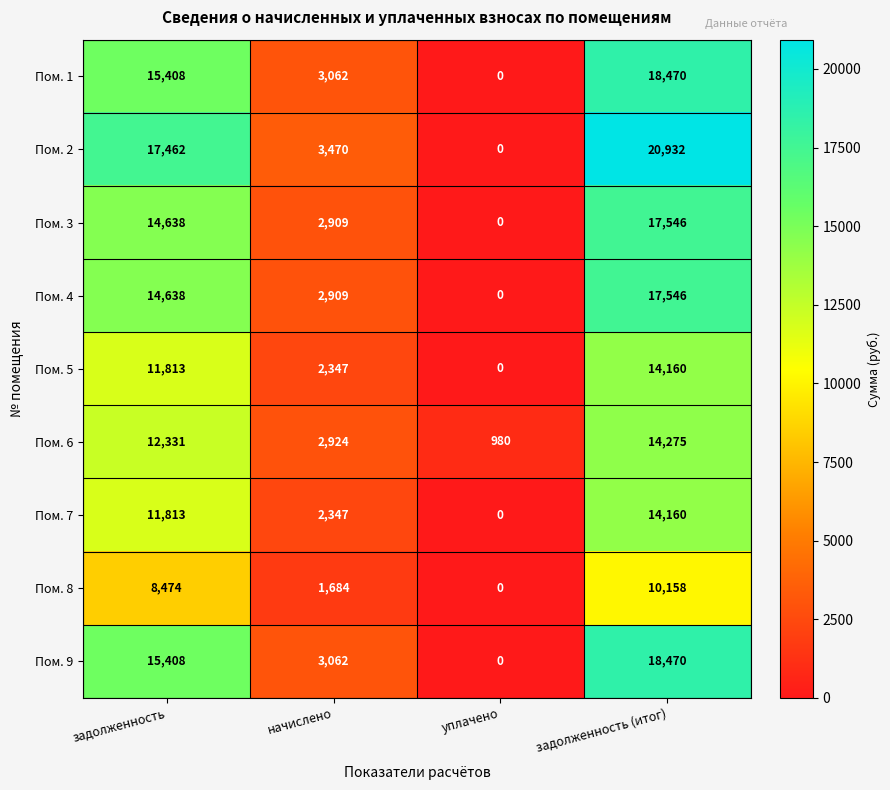

What is the difference between the maximum and minimum values in the Пом. 6 series?

13295